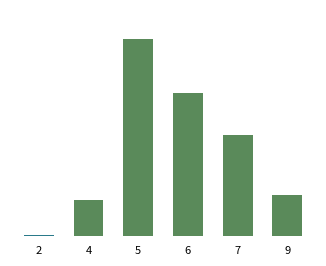

Which category has the lowest value across all series?

2